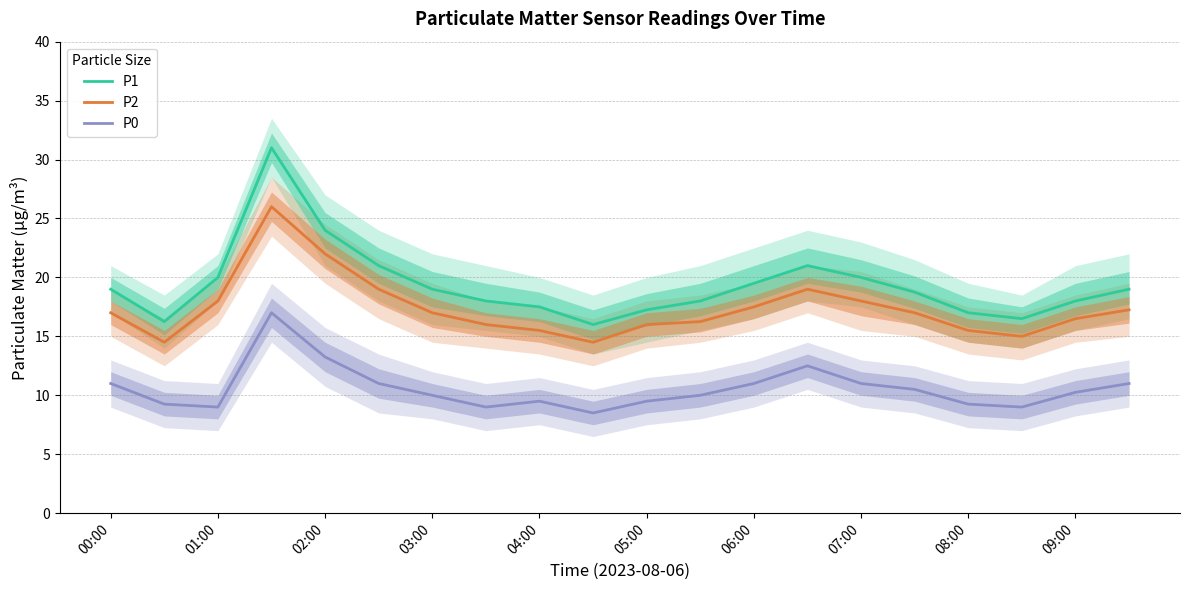

Read the P0 value at 05:00.

9.5